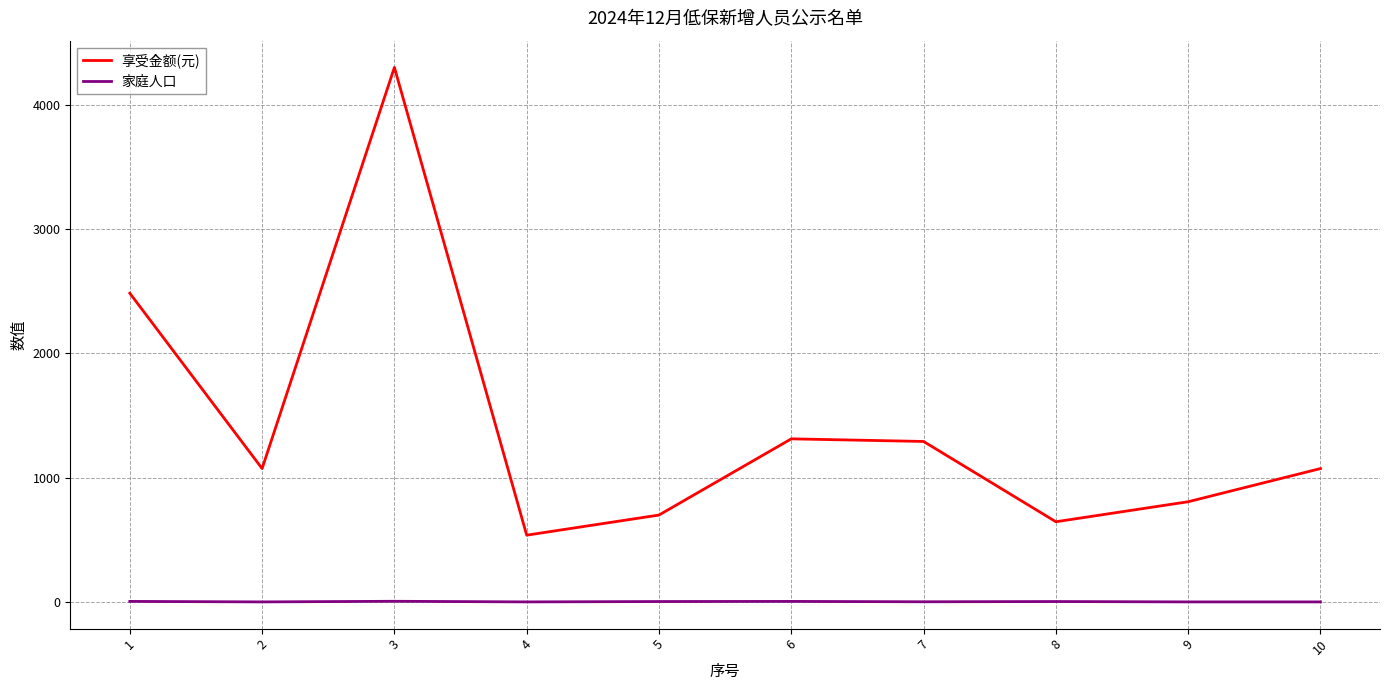

At which category does 享受金额(元) reach its first local valley?

2